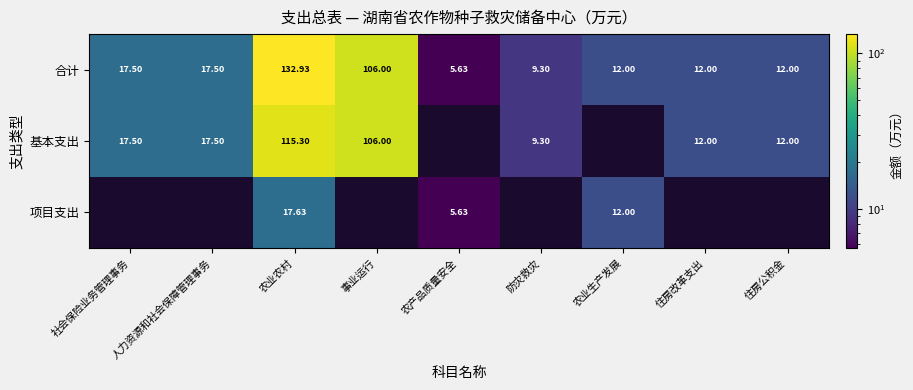

Which category has the highest value in the 合计 series?

农业农村